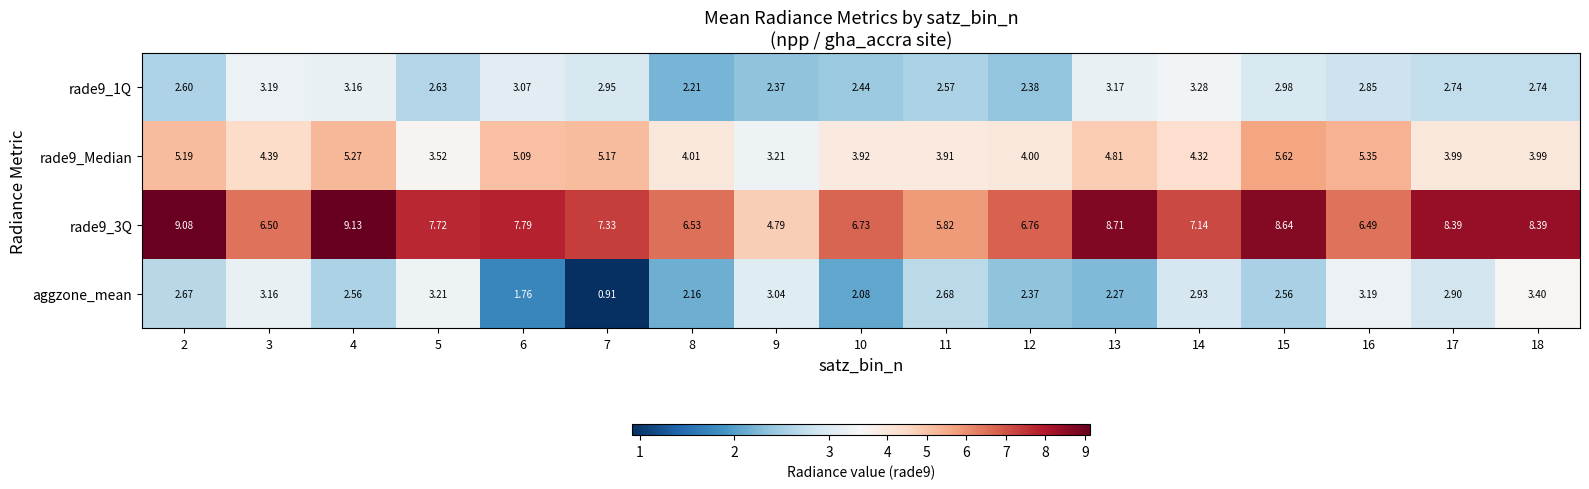

Is the value of aggzone_mean at 8 greater than the value of rade9_Median at 4?

No